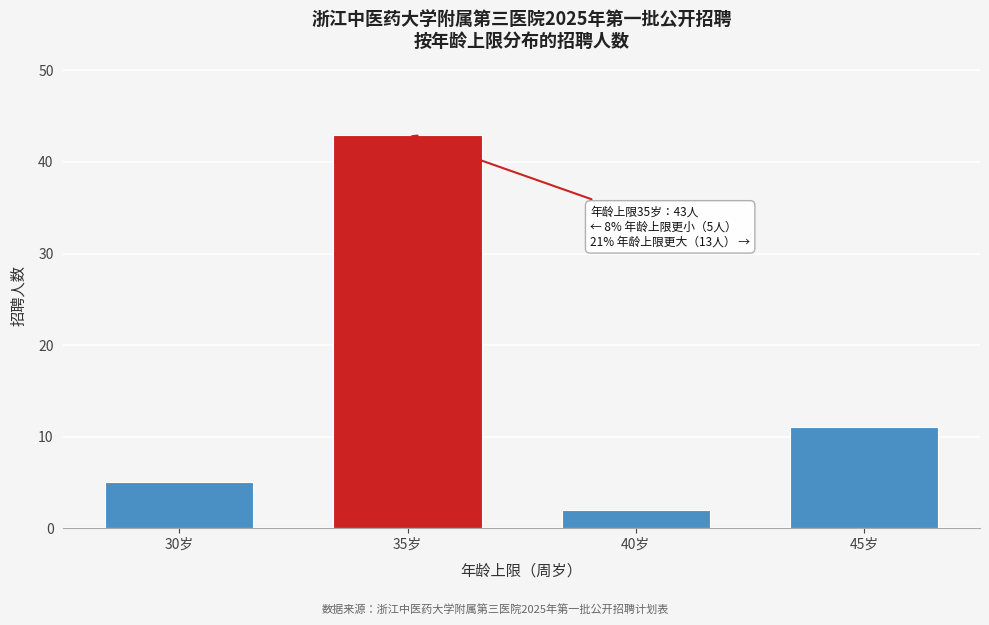

Reading left to right, transcribe all the data shown in this chart.

5	43	2	11